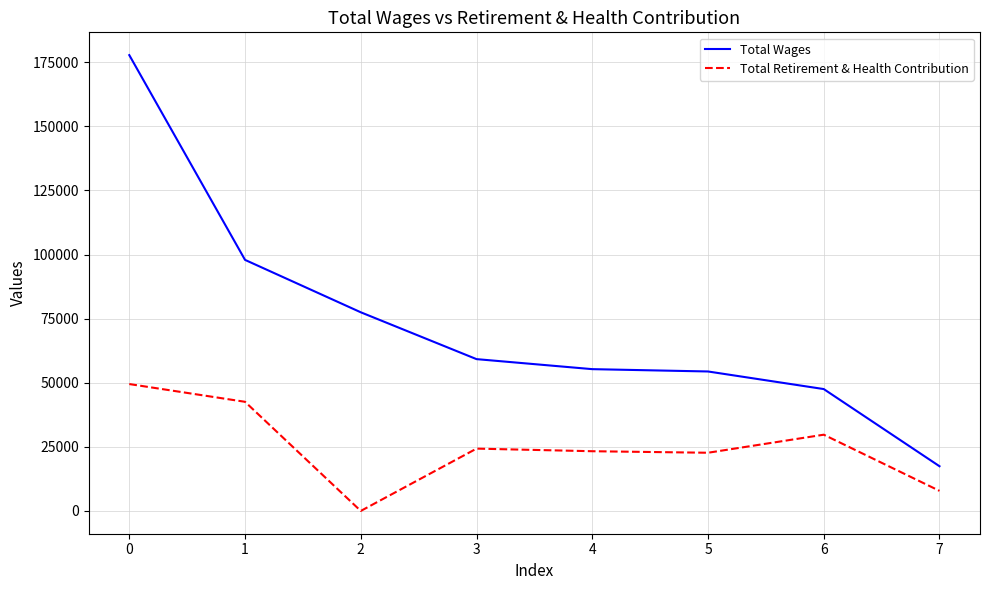

Which series has the largest total across all categories?

Total Wages